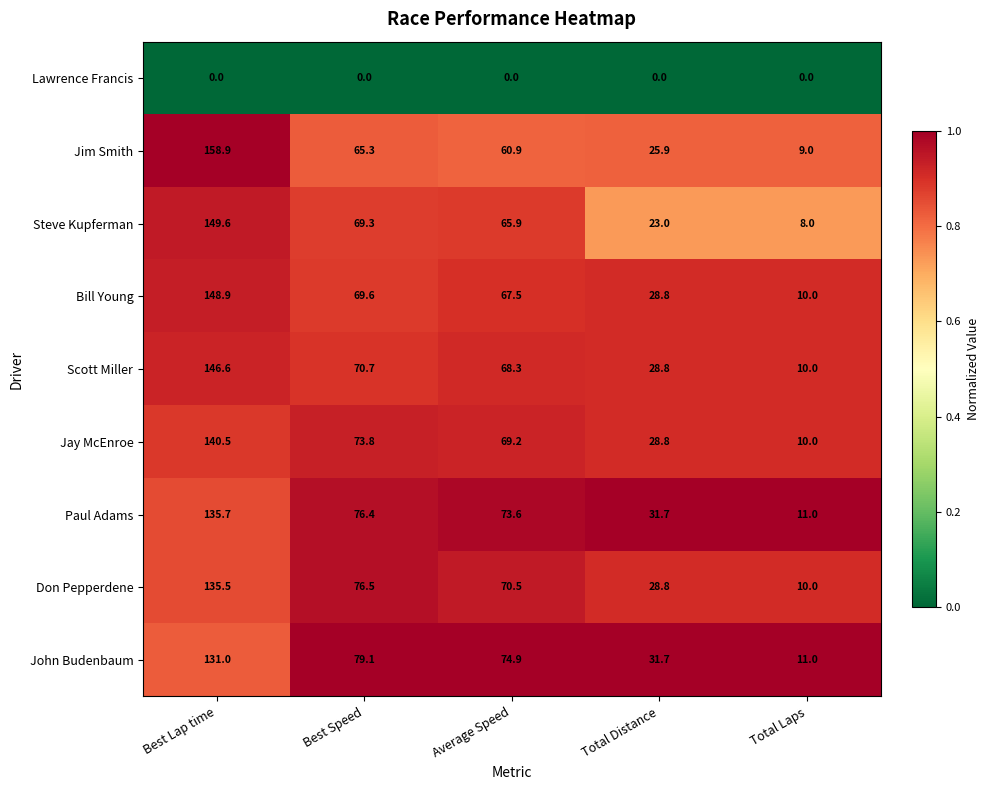

What is the difference between the maximum and second lowest values in the Steve Kupferman series?

126.6